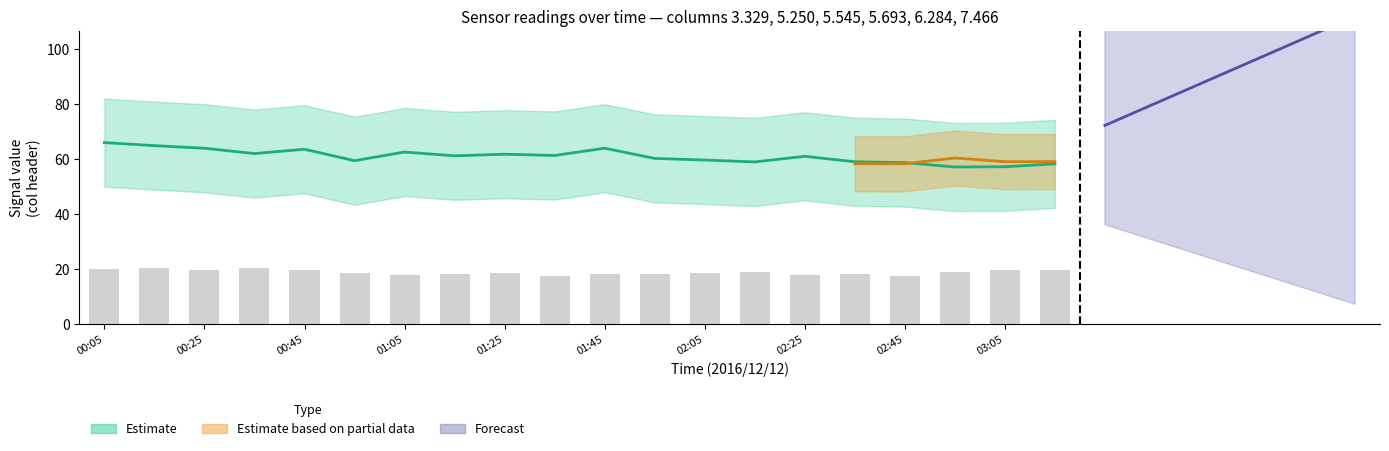

How many bars are there in total?

20